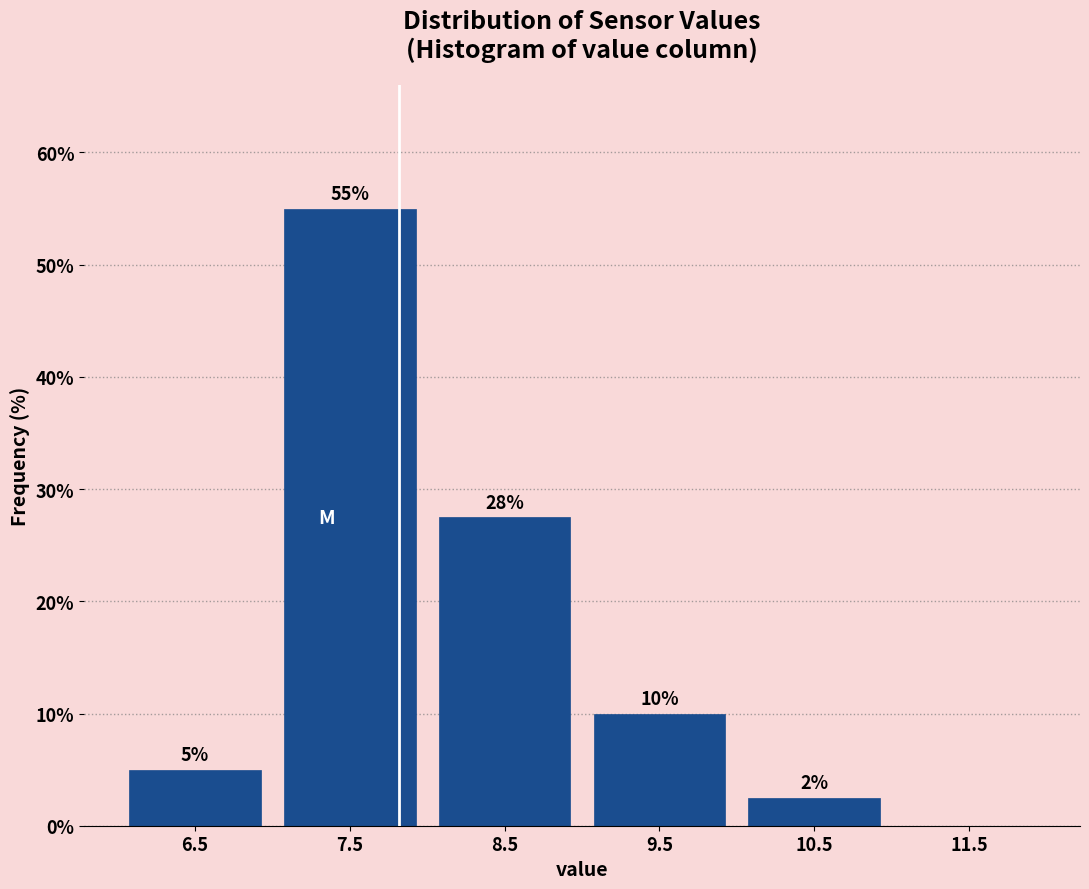

Over which range of the x-axis is the bar tallest?

7 to 8